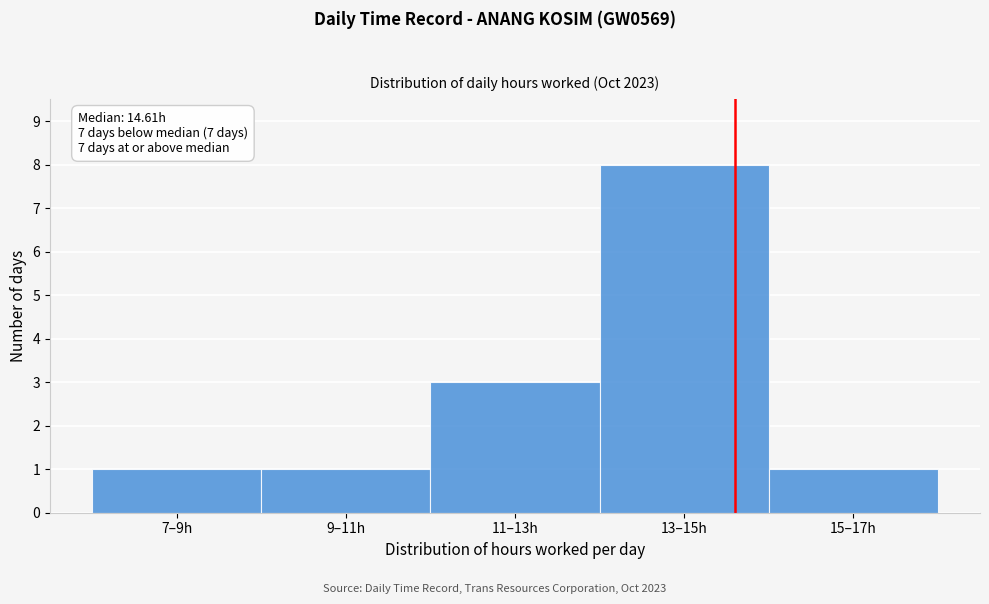

Reading right to left, what are all the values shown in this chart?

15–17h=1	13–15h=8	11–13h=3	9–11h=1	7–9h=1